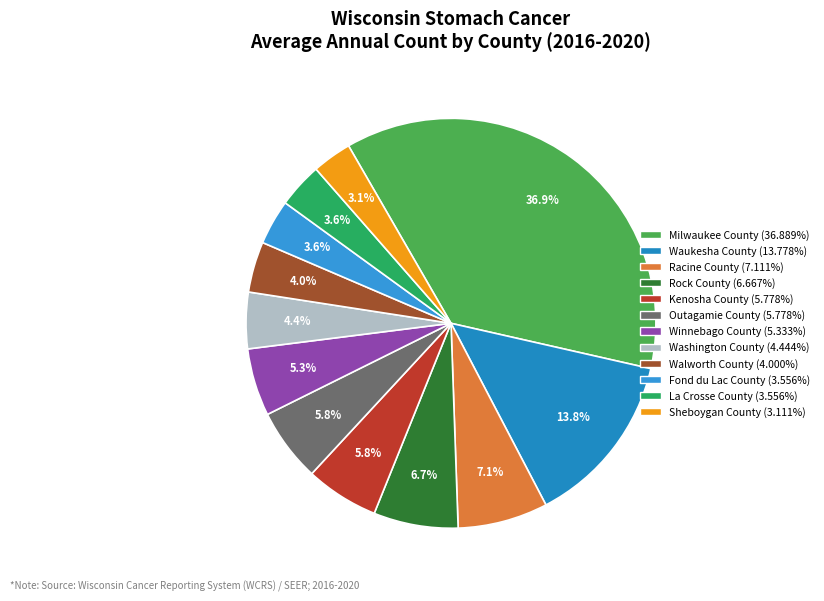

To the nearest percent, what portion does Sheboygan County represent?

3%